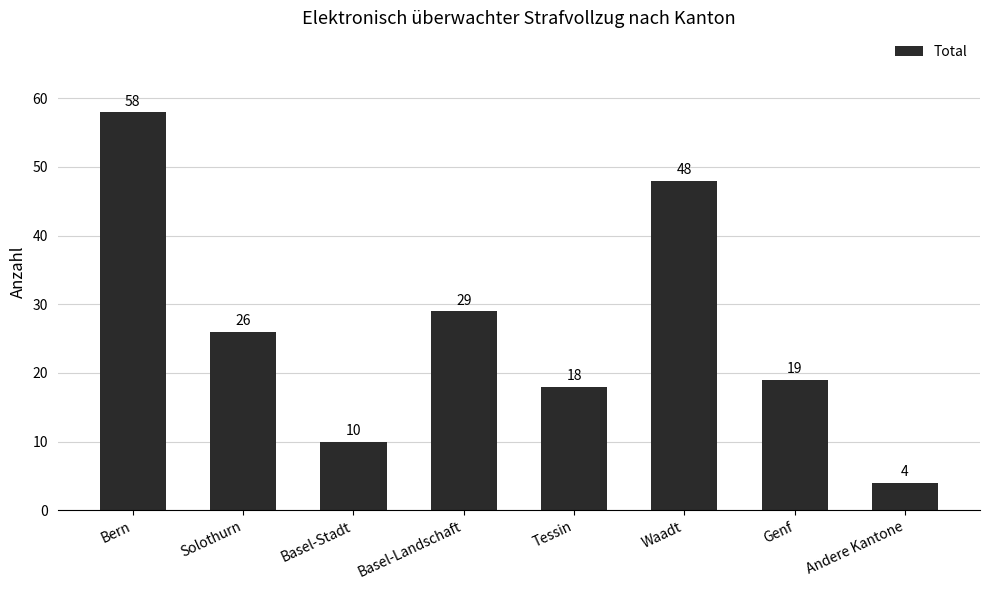

What is the difference between the second highest and minimum values?

44